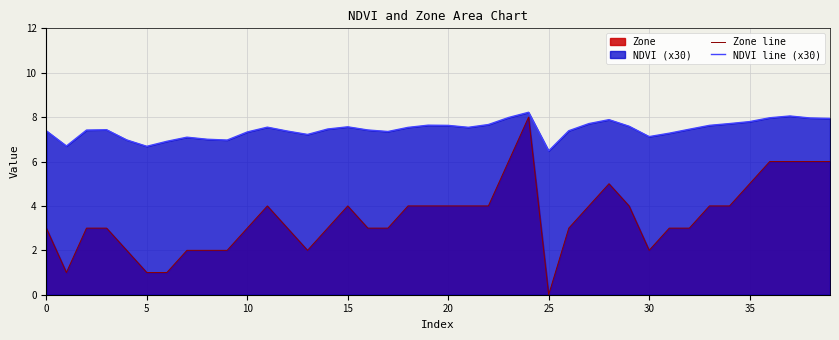

True or false: NDVI line (x30) and Zone line intersect in this chart.

False